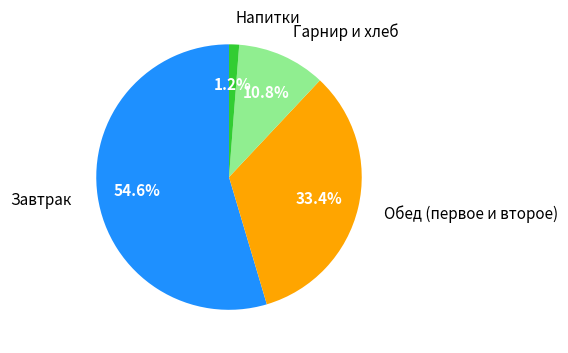

Is there a majority slice in this chart?

Yes